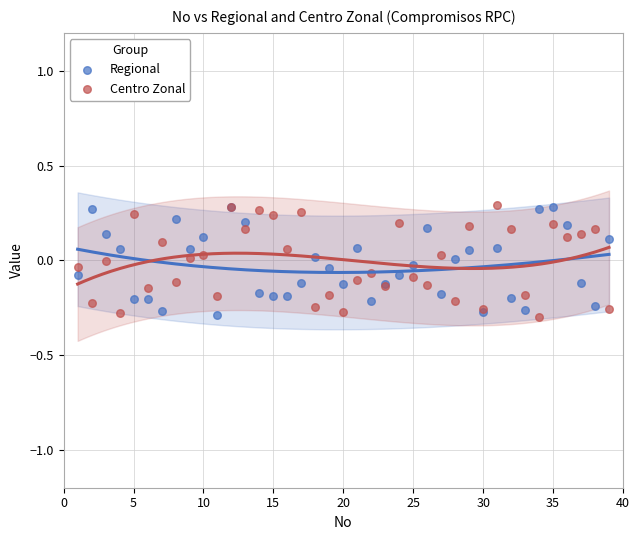

What are all the series names shown in the legend?

Regional, Centro Zonal